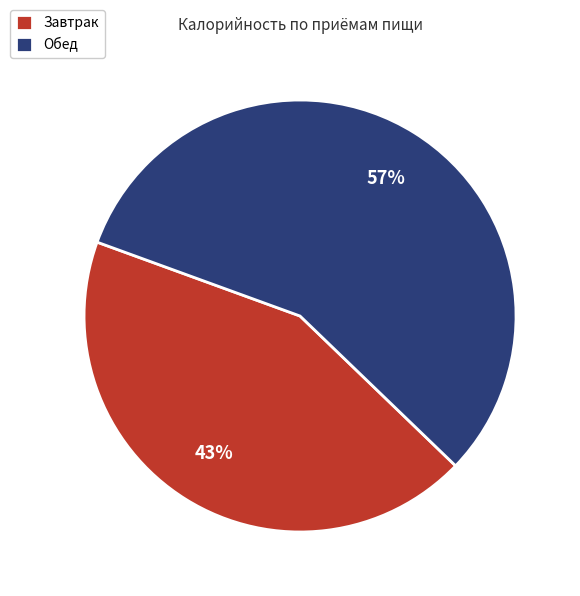

What is the smallest slice in the pie chart?

Завтрак